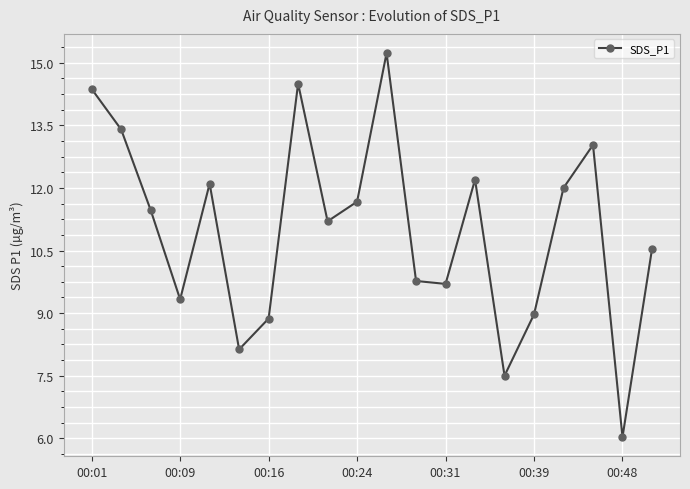

What is the greatest value displayed?

15.2